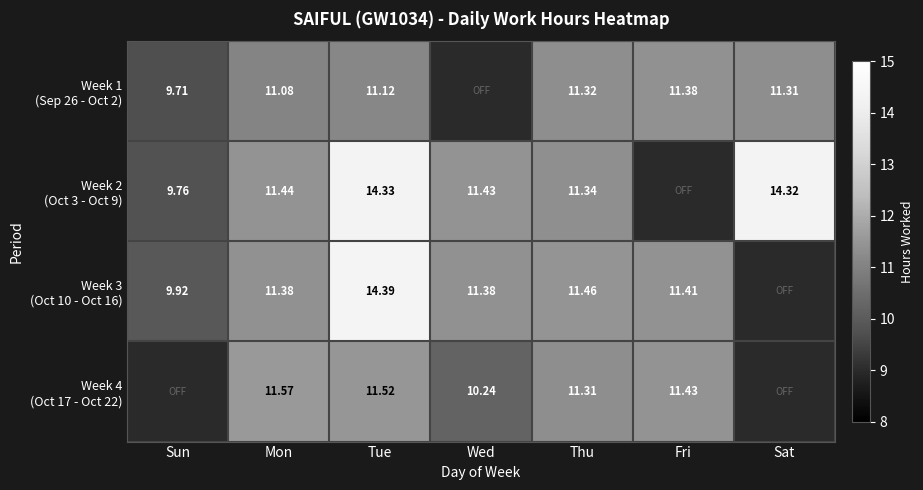

Which series has the widest spread of values?

Week 3 (Oct 10 - Oct 16)